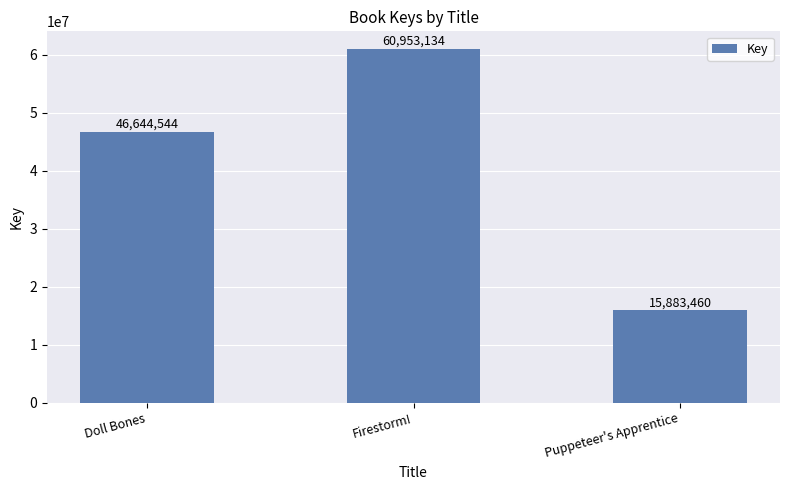

What position from the left is Puppeteer's Apprentice?

3